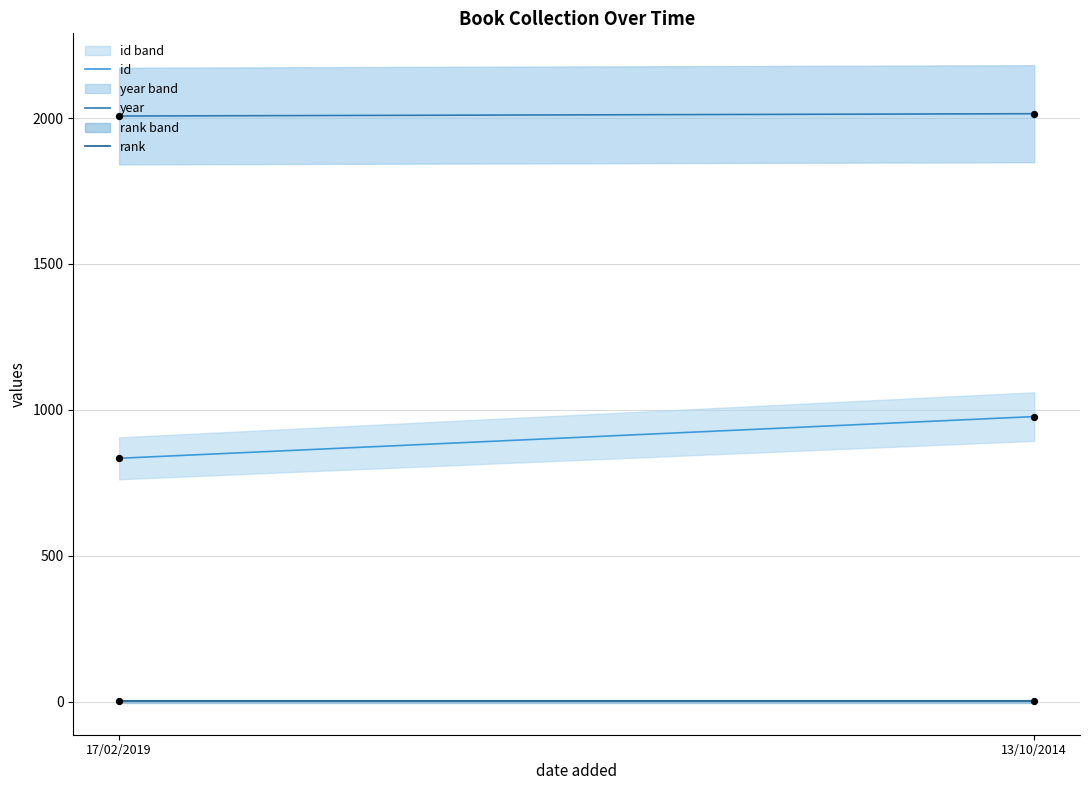

True or false: year and rank intersect in this chart.

False